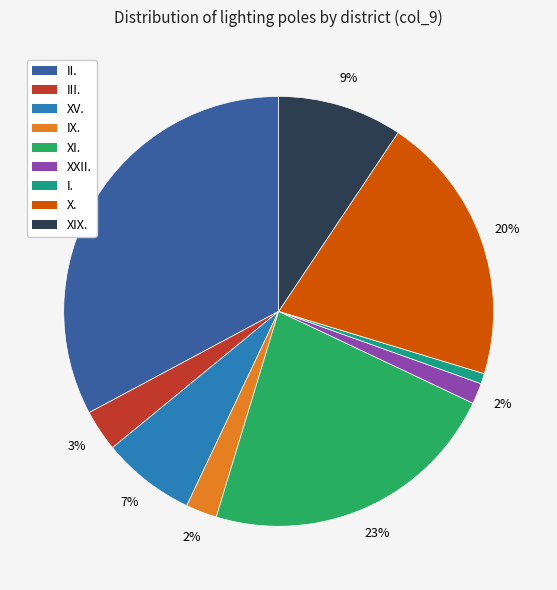

To the nearest percent, what is the average slice percentage?

11%